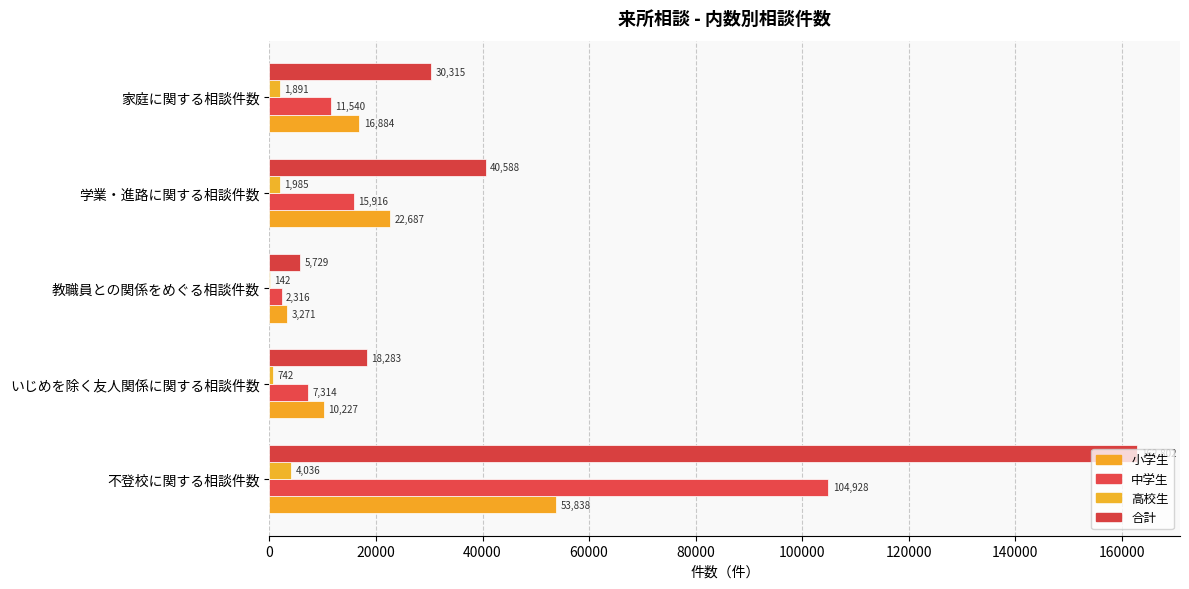

Count the number of data series in this chart.

4